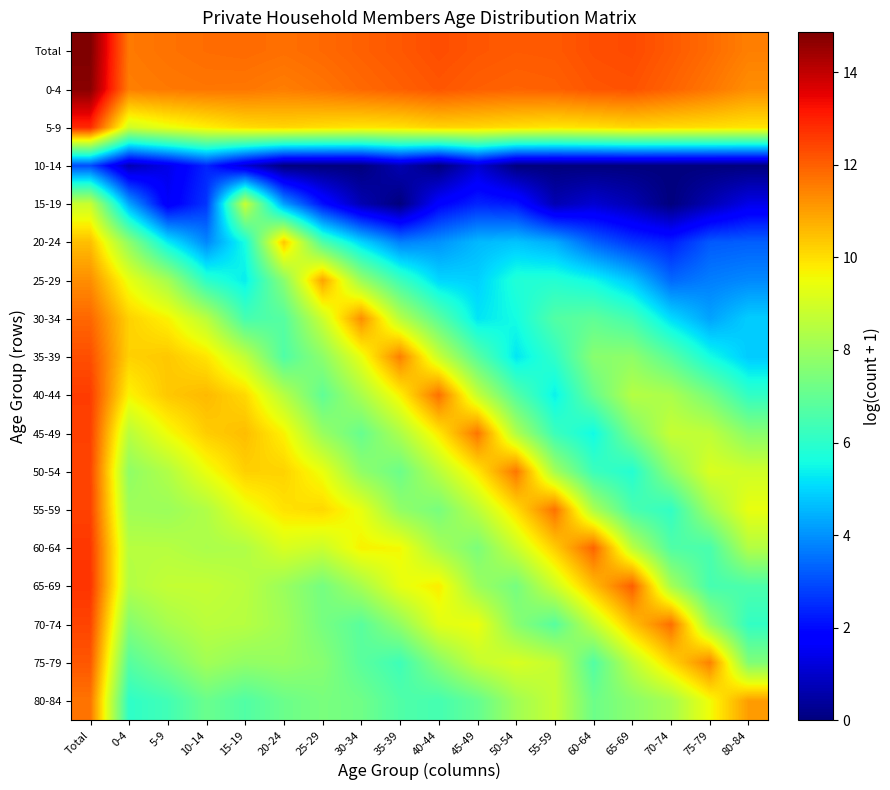

What is the difference between the highest and lowest values at 80-84?

11.5